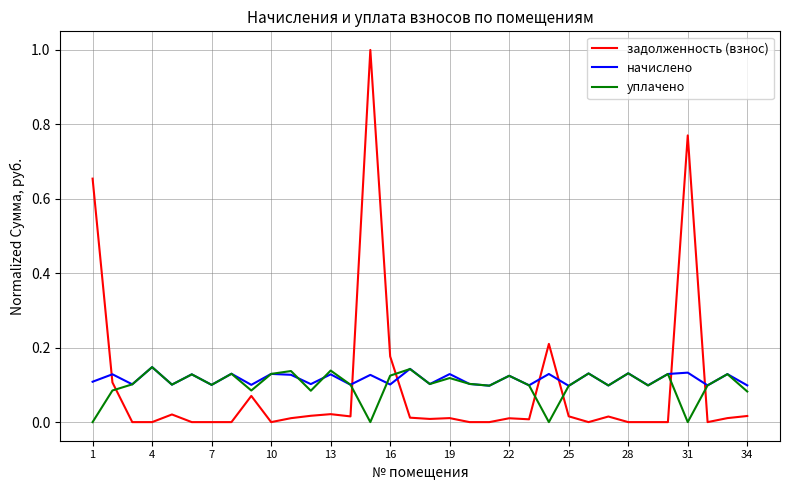

Which series has the widest spread of values?

задолженность (взнос)